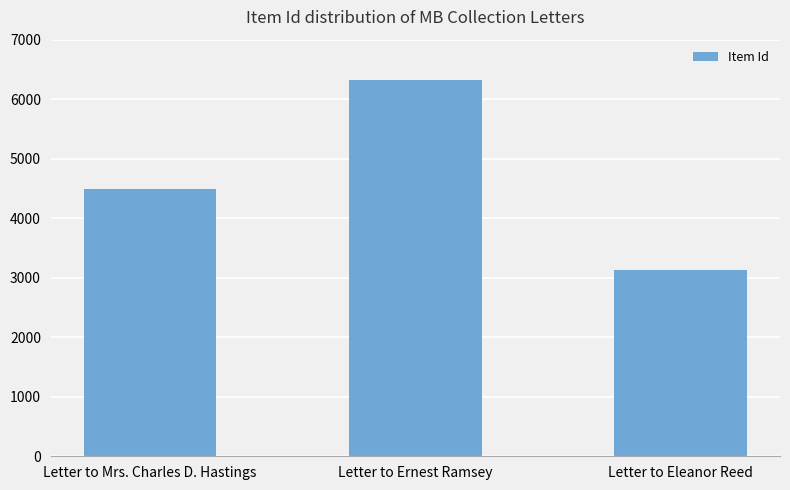

What is the label of the 1st bar from the left?

Letter to Mrs. Charles D. Hastings